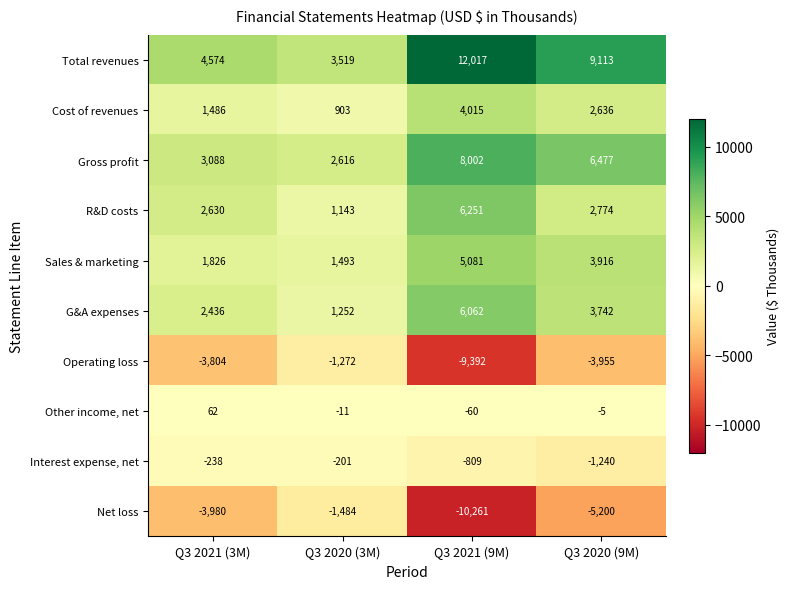

At which category is the sum across all series the highest?

Q3 2021 (9M)